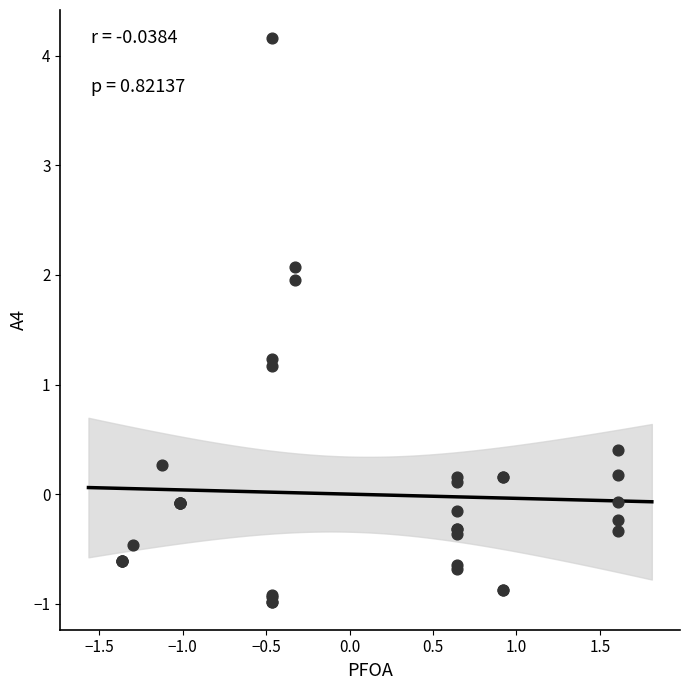

What Y value in the scatter plot is closest to 1?

1.2